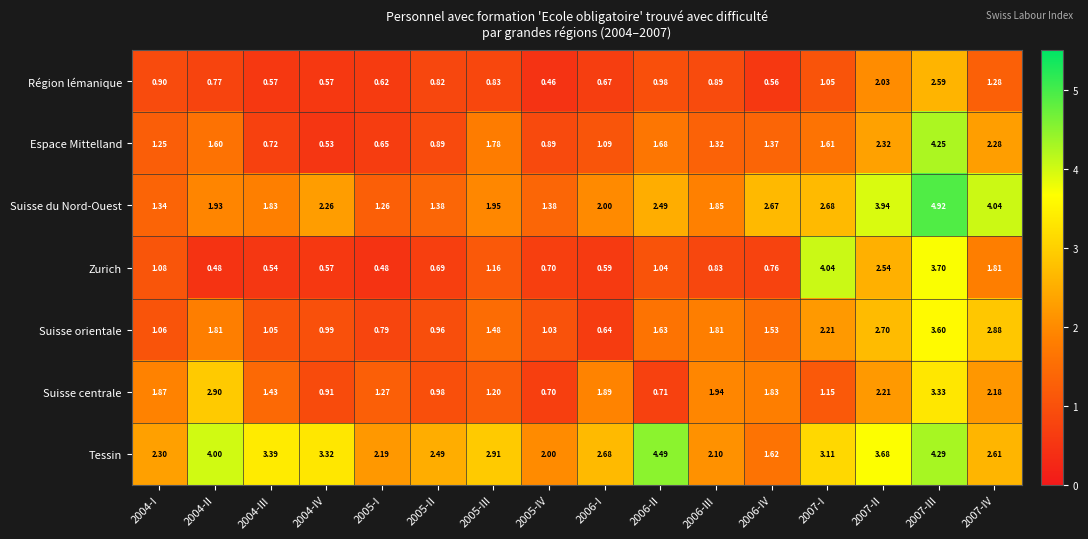

Which series changed the most between 2005-II and 2006-III?

Suisse centrale